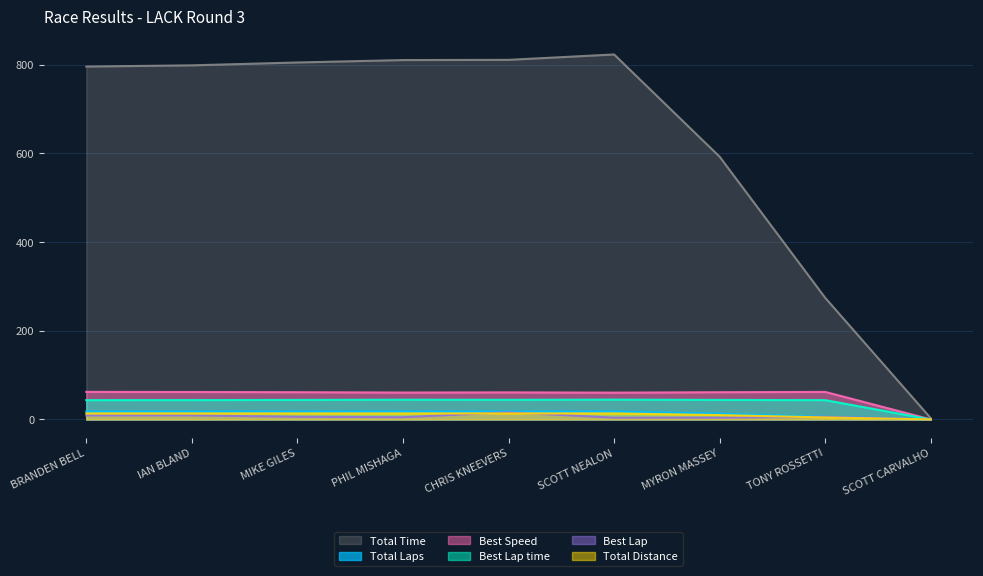

What is the maximum value shown in the chart?

822.8